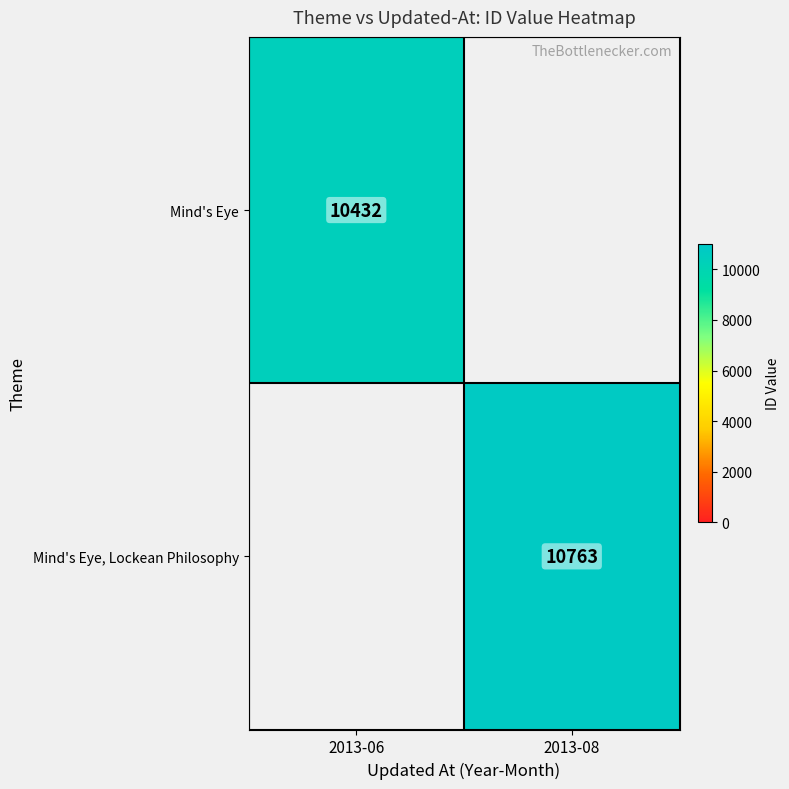

The Mind's Eye series shows 6146 at 2013-06. True or false?

False